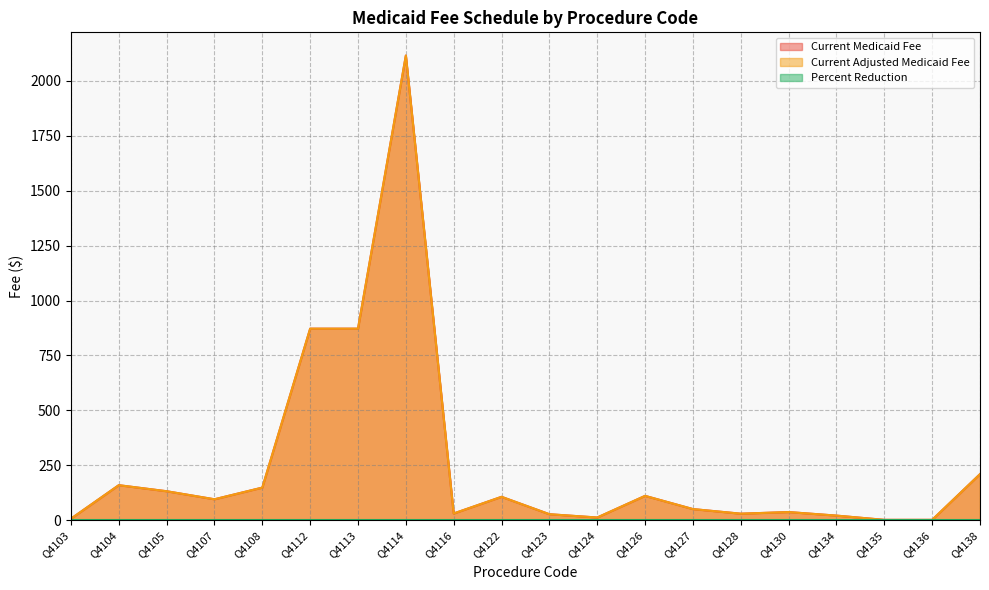

Reading right to left, extract all data points from this chart.

Current Medicaid Fee: 210.2	2.0	2.0	21.4	37.5	30.1	51.1	111.2	12.8	27.7	106.9	31.0	2114.8	872.1	872.1	148.8	95.7	132.3	159.8	7.3
Current Adjusted Medicaid Fee: 210.2	2.0	2.0	21.4	37.5	30.1	51.1	111.2	12.8	27.7	106.9	31.0	2114.8	872.1	872.1	148.8	95.7	132.3	159.8	7.3